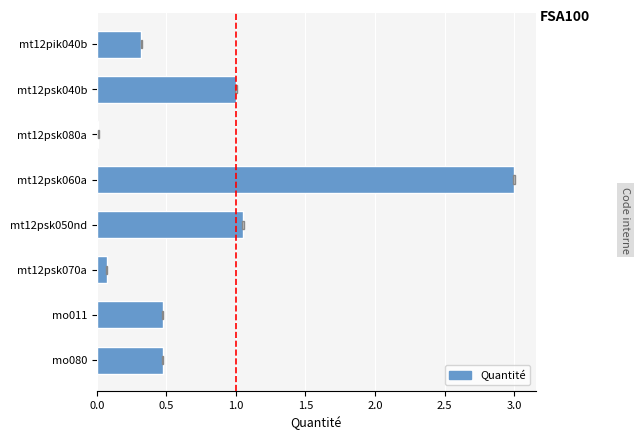

What is the value of the 1st bar from the left?

0.3